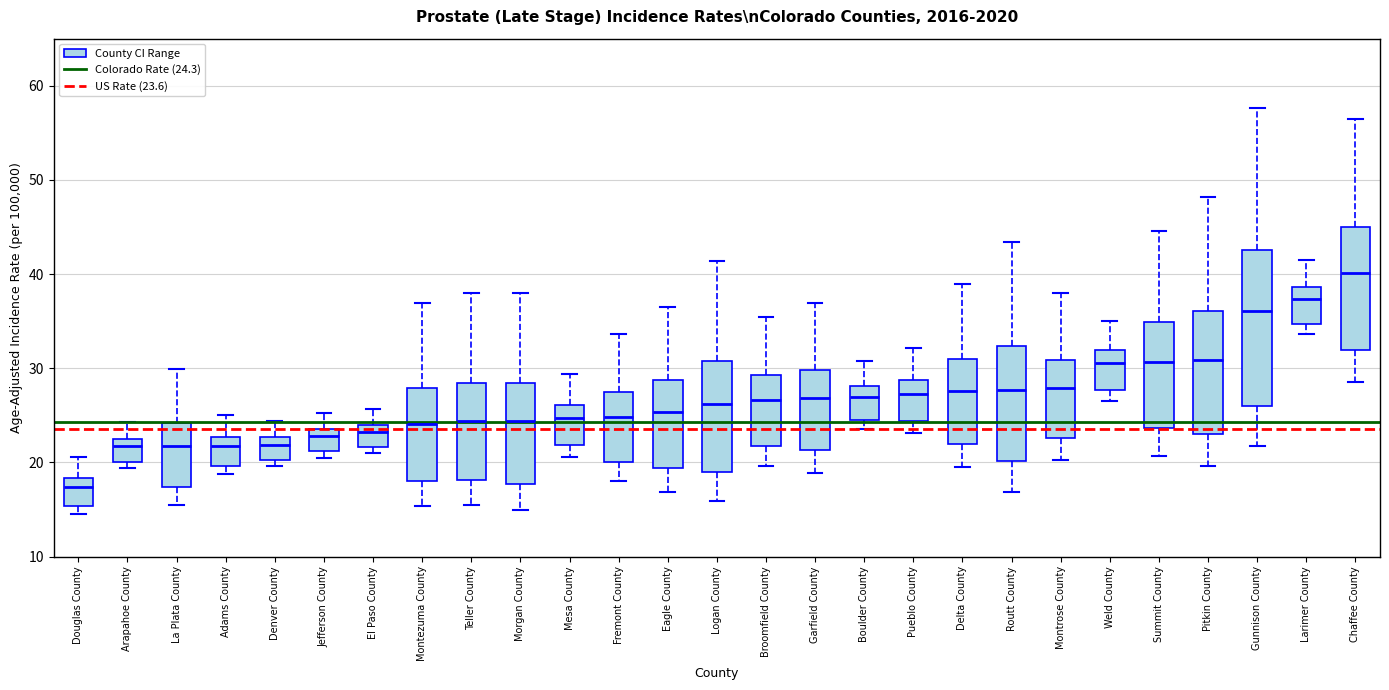

Reading left to right, transcribe this box plot: for each box, give where its median line is, the range the box spans, and where its two whiskers end, as read against the y-axis. The values are not printed on the chart, so give them approximately, as read against the axis.

Douglas County: median 17, box 15 to 18, whiskers 15 (just below the box's lower edge) to 21
Arapahoe County: median 22 (just below the box's upper edge), box 20 to 22, whiskers 19 to 24
La Plata County: median 22, box 17 to 24, whiskers 16 to 30
Adams County: median 22, box 20 to 23, whiskers 19 to 25
Denver County: median 22, box 20 to 23, whiskers 20 (just below the box's lower edge) to 24
Jefferson County: median 23, box 21 to 24, whiskers 21 (just below the box's lower edge) to 25
El Paso County: median 23, box 22 to 24, whiskers 21 to 26
Montezuma County: median 24, box 18 to 28, whiskers 15 to 37
Teller County: median 24, box 18 to 28, whiskers 16 to 38
Morgan County: median 24, box 18 to 28, whiskers 15 to 38
Mesa County: median 25, box 22 to 26, whiskers 21 to 29
Fremont County: median 25, box 20 to 27, whiskers 18 to 34
Eagle County: median 25, box 19 to 29, whiskers 17 to 37
Logan County: median 26, box 19 to 31, whiskers 16 to 41
Broomfield County: median 27, box 22 to 29, whiskers 20 to 35
Garfield County: median 27, box 21 to 30, whiskers 19 to 37
Boulder County: median 27, box 25 to 28, whiskers 24 to 31
Pueblo County: median 27, box 24 to 29, whiskers 23 to 32
Delta County: median 28, box 22 to 31, whiskers 20 to 39
Routt County: median 28, box 20 to 32, whiskers 17 to 43
Montrose County: median 28, box 23 to 31, whiskers 20 to 38
Weld County: median 31, box 28 to 32, whiskers 27 to 35
Summit County: median 31, box 24 to 35, whiskers 21 to 45
Pitkin County: median 31, box 23 to 36, whiskers 20 to 48
Gunnison County: median 36, box 26 to 43, whiskers 22 to 58
Larimer County: median 37, box 35 to 39, whiskers 34 to 42
Chaffee County: median 40, box 32 to 45, whiskers 29 to 57